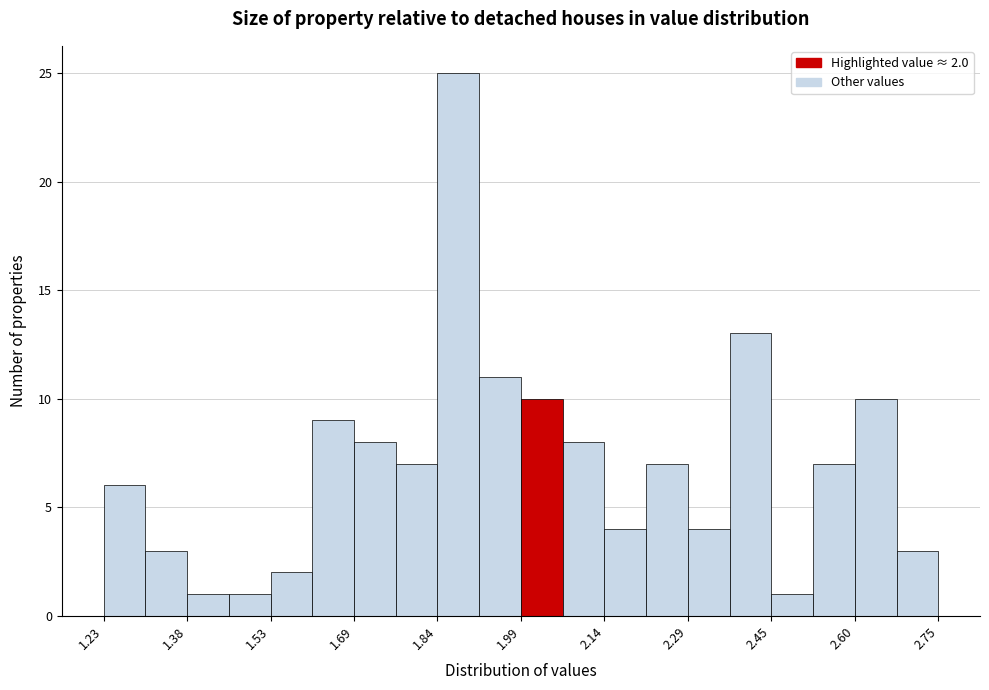

Around what value on the x-axis is the tallest bar? Give the approximate position of its centre, as read against the axis.

1.88